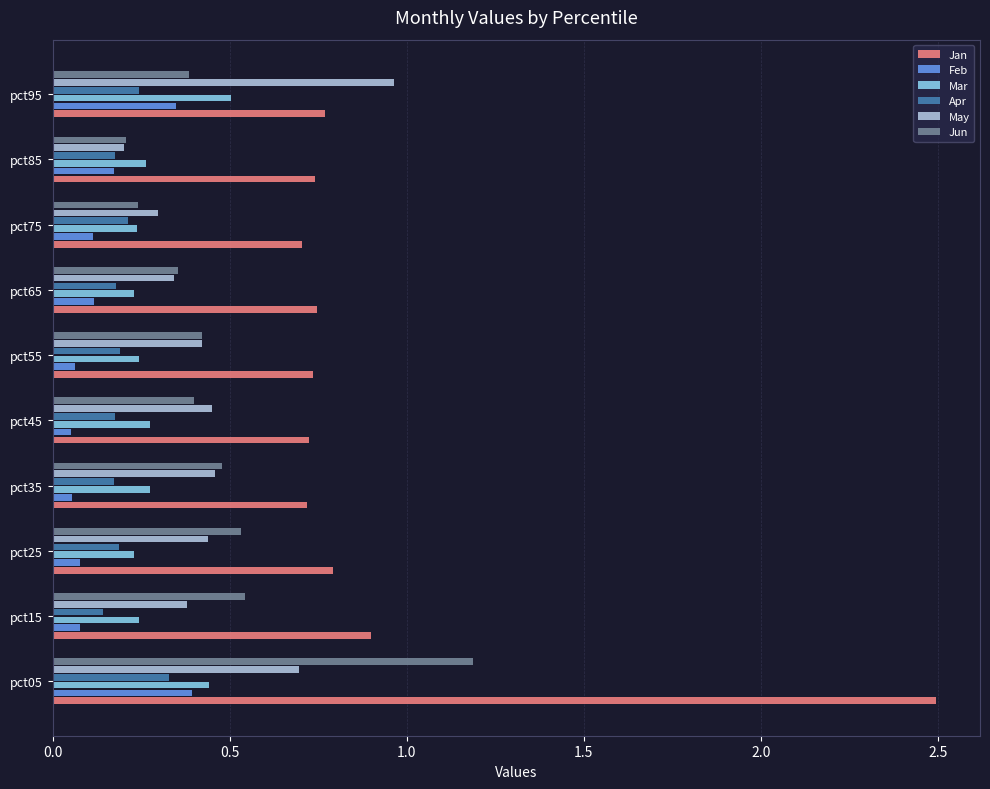

Is the value of May at pct65 greater than the value of Jan at pct45?

No